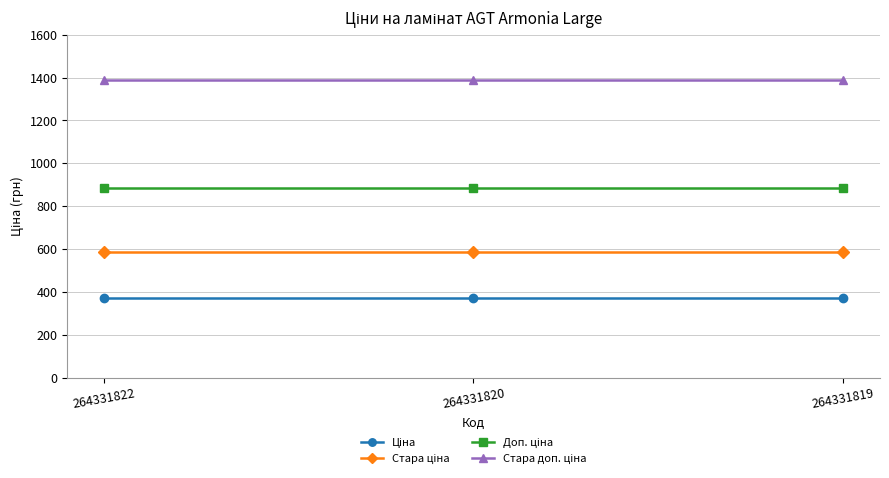

What is the total value across all series at 264331822?

3228.6